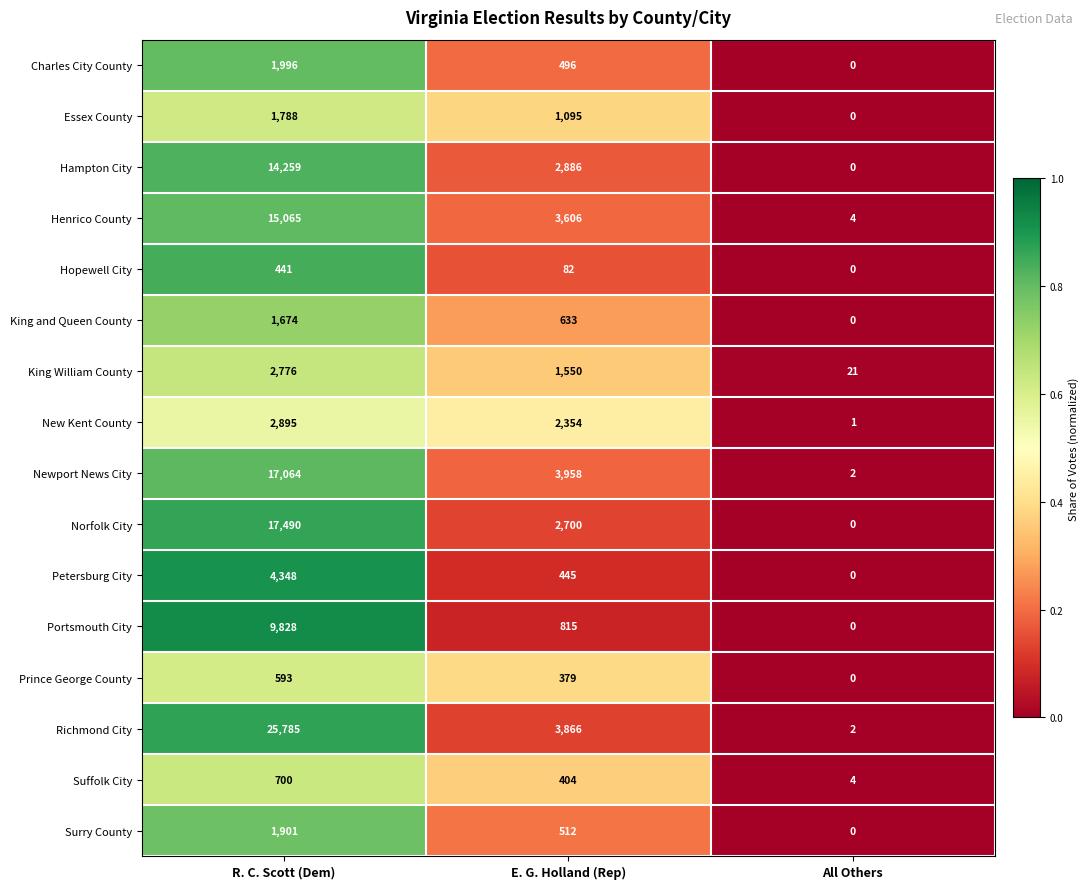

At which label does Portsmouth City reach its minimum?

All Others